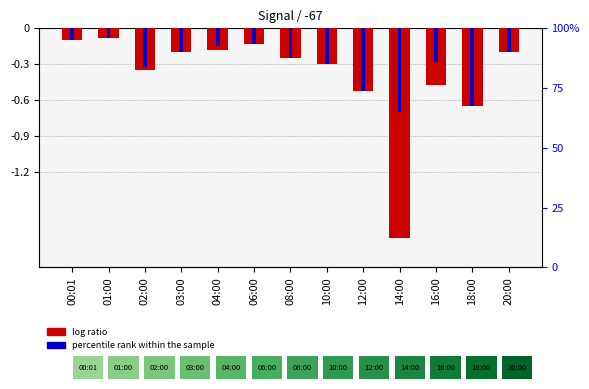

What is the smallest value displayed?

-1.8